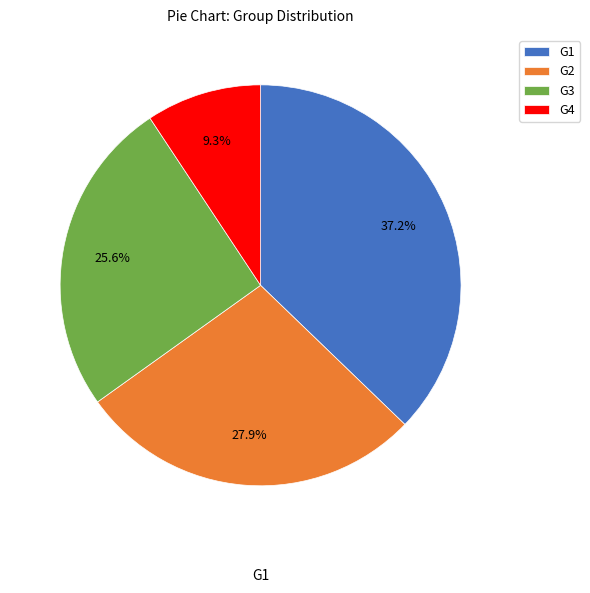

What is the smallest slice in the pie chart?

G4